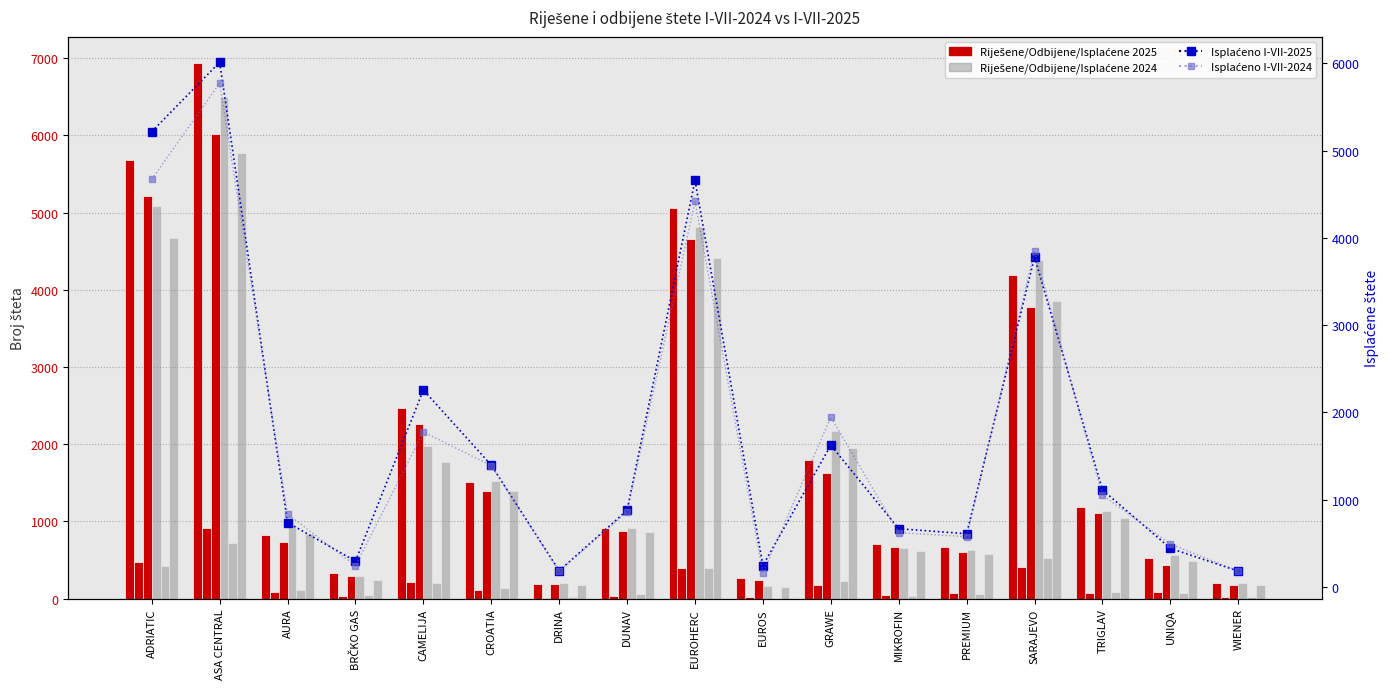

At which label does Isplaćene I-VII-2024 reach its minimum?

EUROS